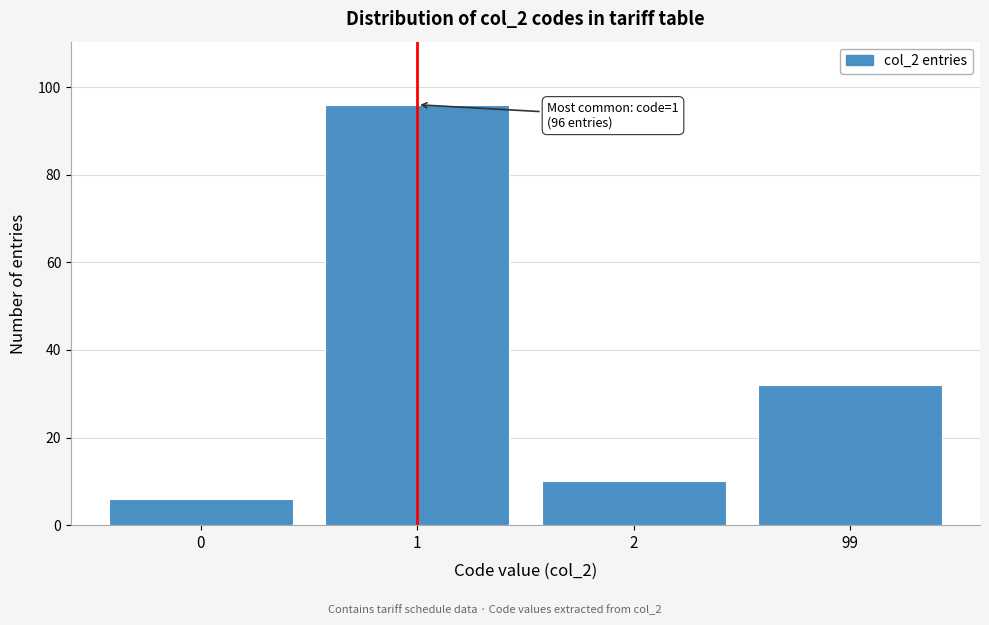

Reading left to right, extract all data points from this chart.

6	96	10	32